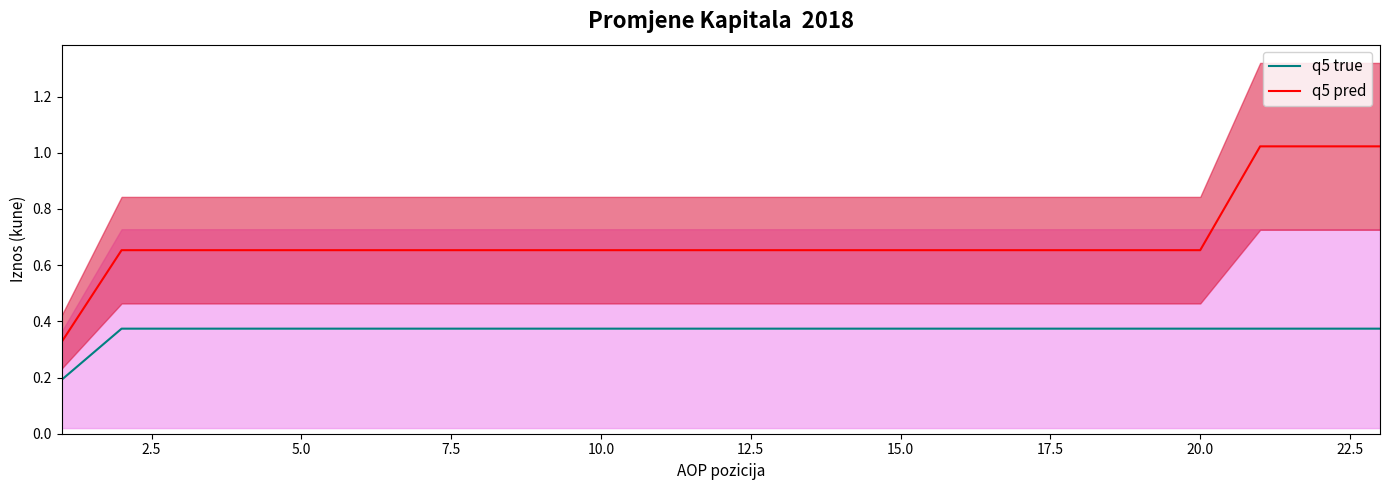

What is the maximum value for q5 pred?

1.0